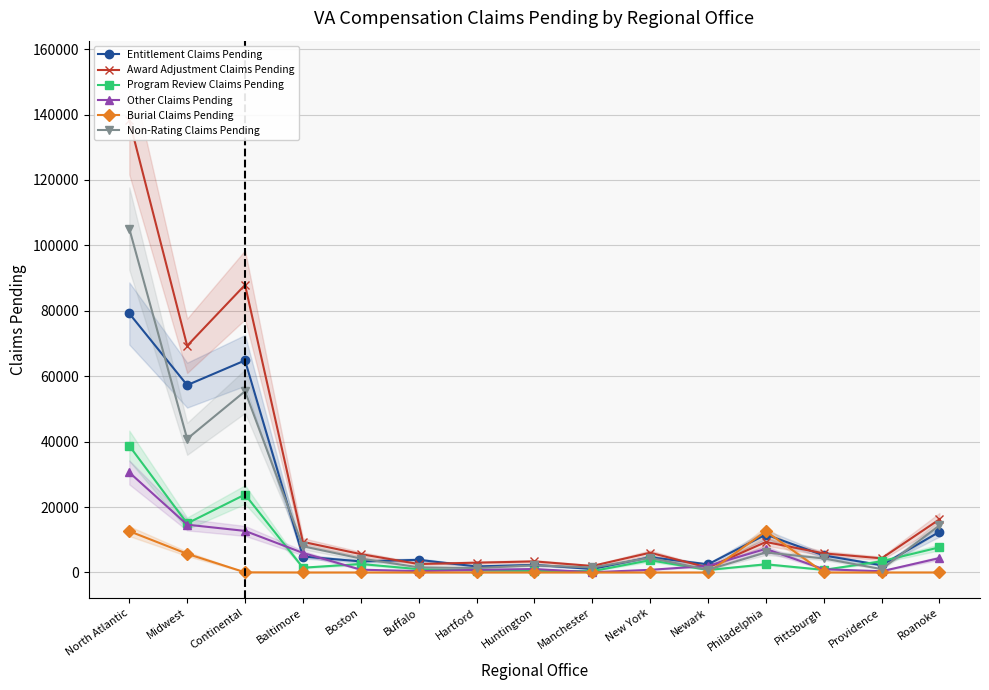

Which series has the largest range (max minus min)?

Award Adjustment Claims Pending